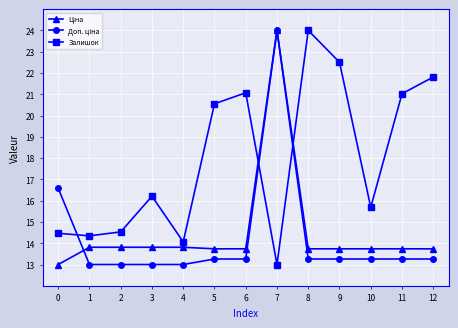

At how many categories does at least one series exceed 23?

2